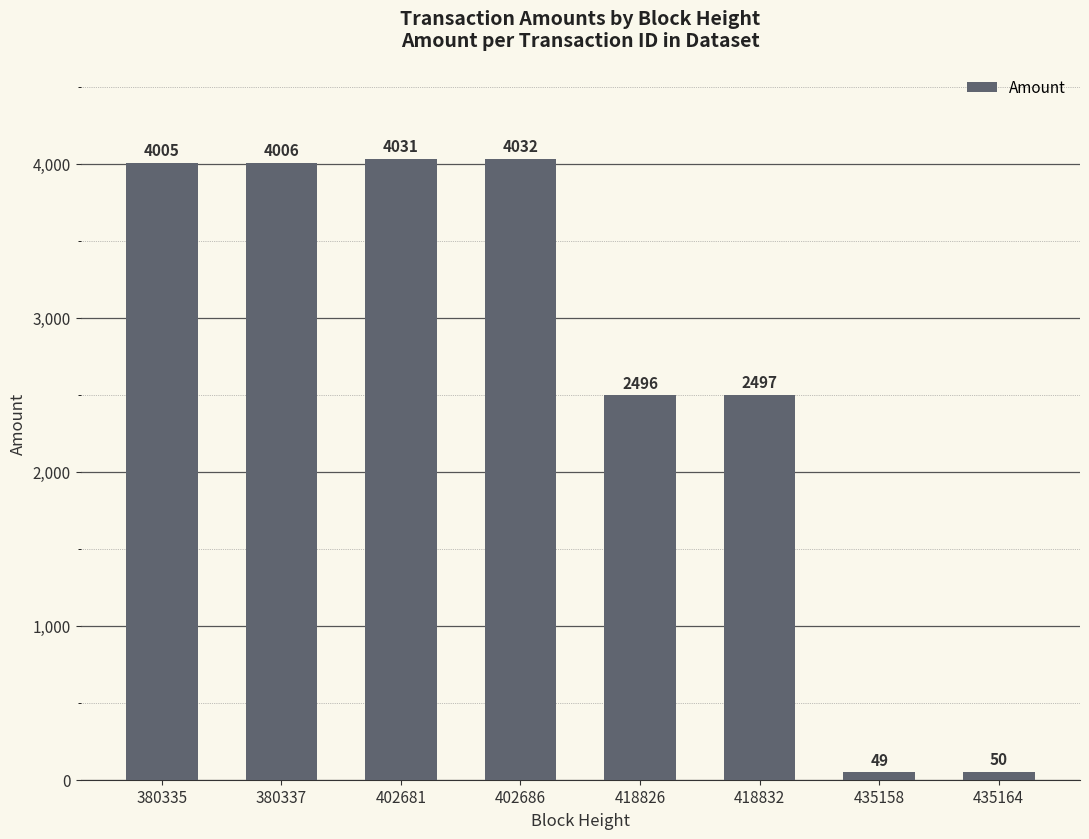

Read the value at 435158, to the nearest 50.

50